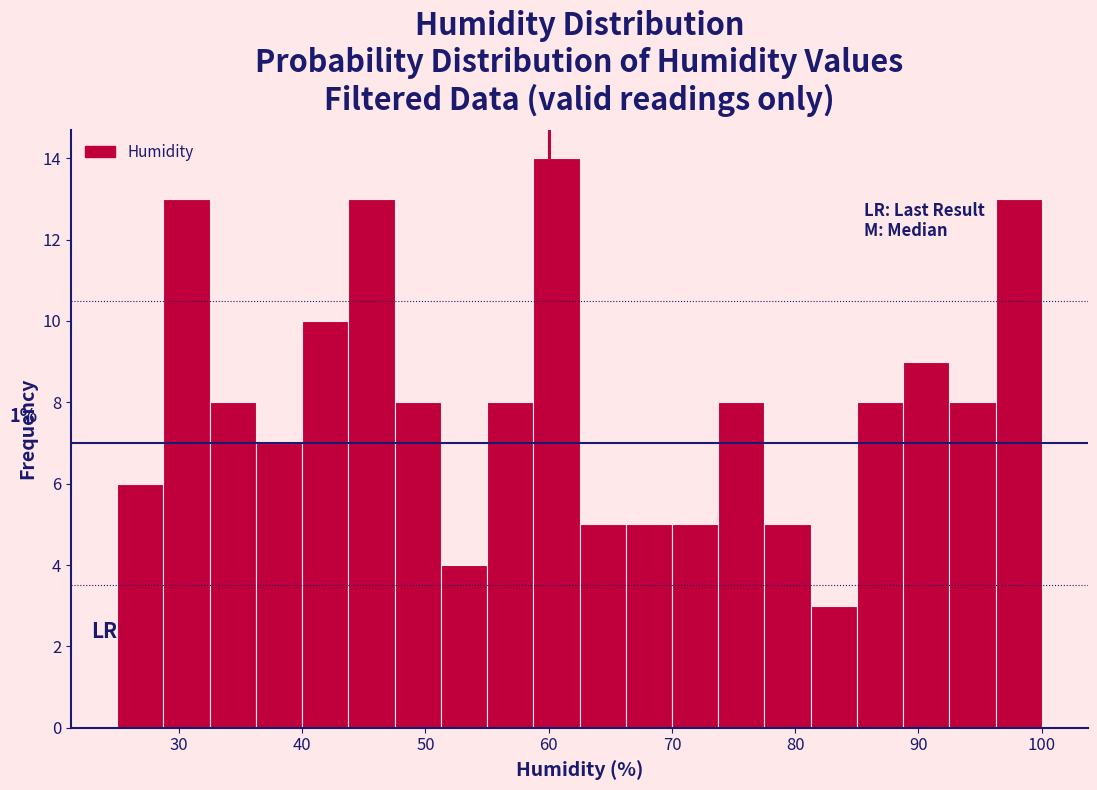

Around what value on the x-axis is the tallest bar? Give the approximate position of its centre, as read against the axis.

61